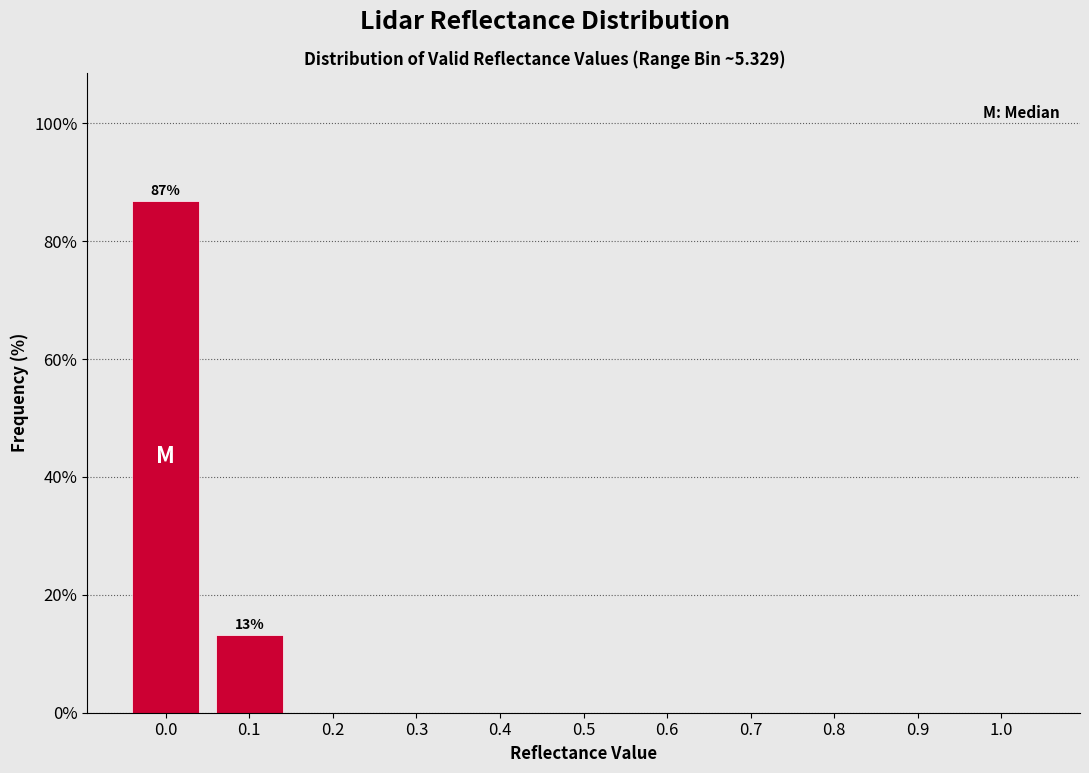

Reading right to left, transcribe all the data shown in this chart.

1.0=0.0	0.9=0.0	0.8=0.0	0.7=0.0	0.6=0.0	0.5=0.0	0.4=0.0	0.3=0.0	0.2=0.0	0.1=13.2	0.0=86.8